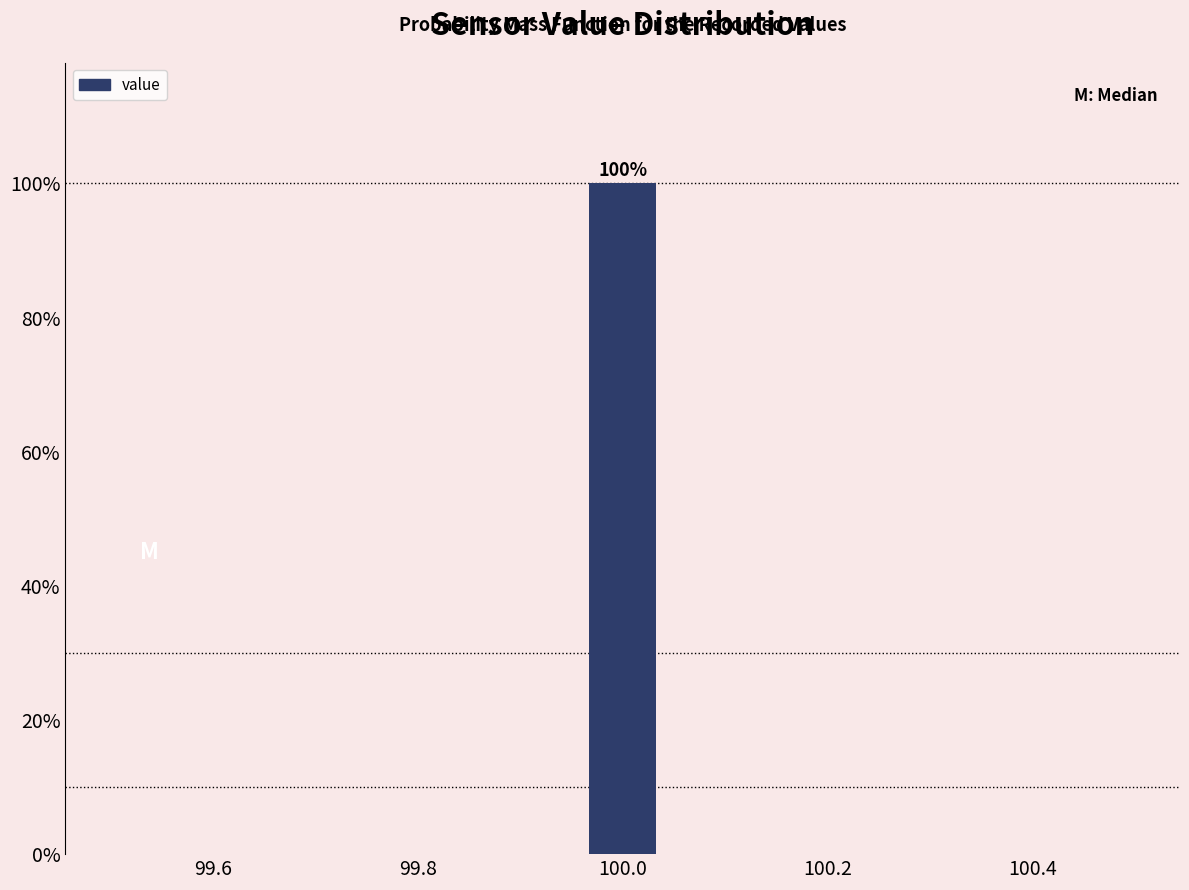

Read against the x-axis, roughly where is the centre of the tallest bar?

100.00